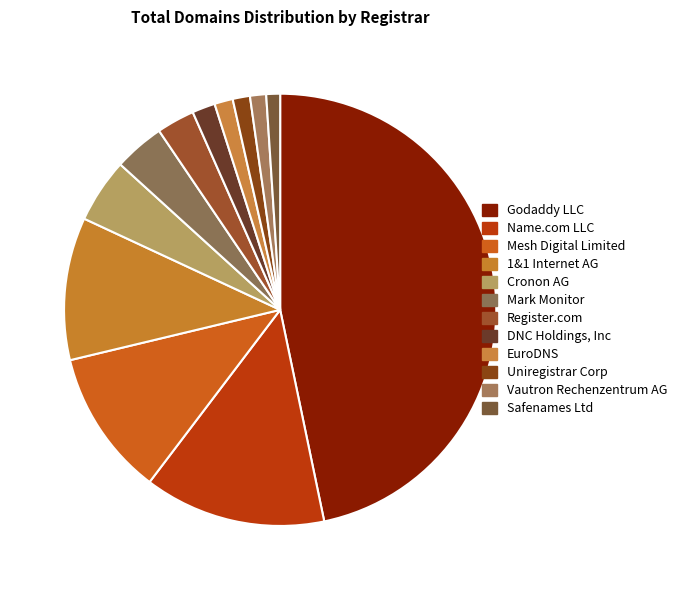

Is it true that DNC Holdings, Inc is 15% of the pie?

False